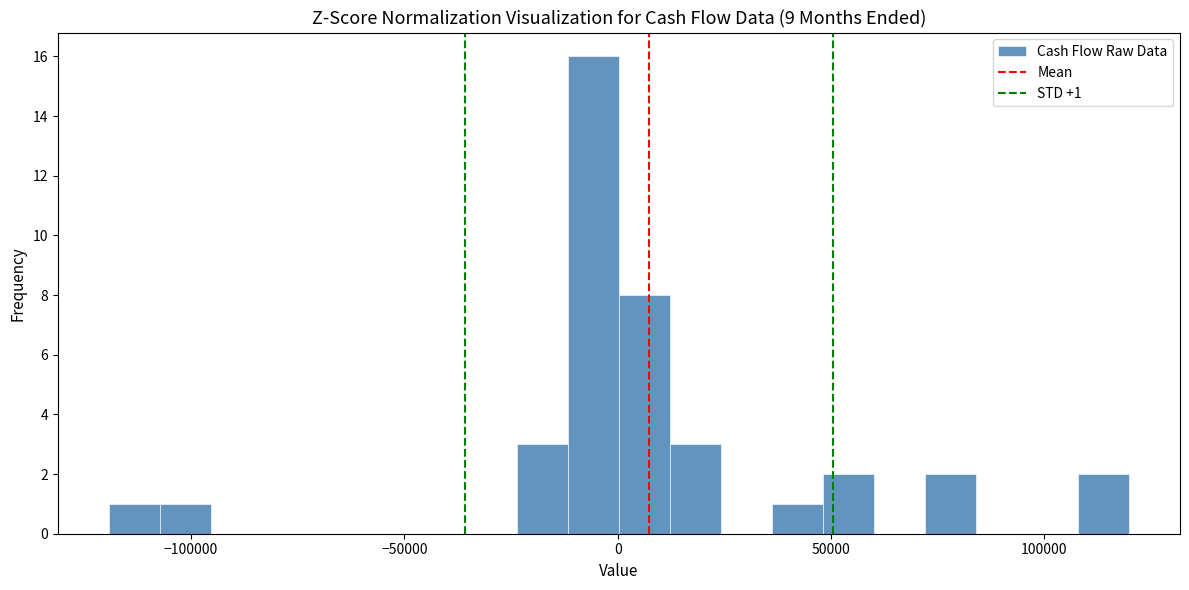

Around what value on the x-axis is the tallest bar? Give the approximate position of its centre, as read against the axis.

-5000